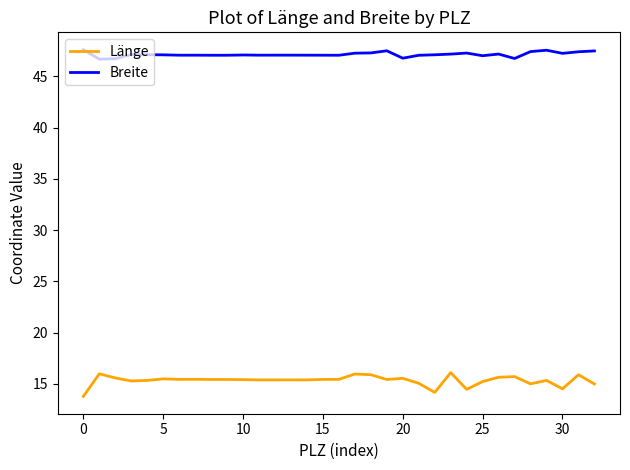

True or false: Breite and Länge cross at least once.

False